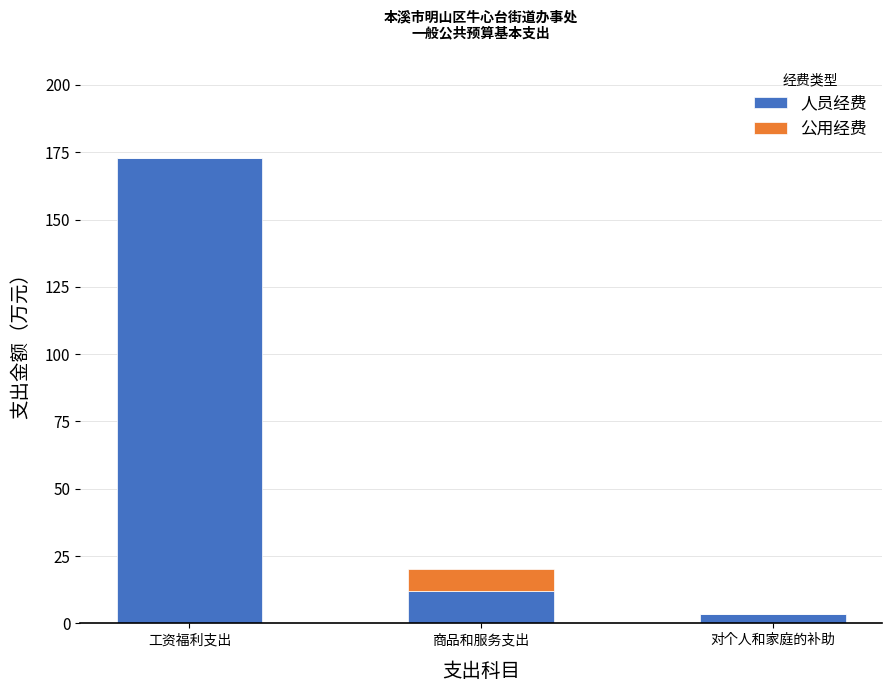

Reading left to right, list the values for the 人员经费 series.

工资福利支出=172.9	商品和服务支出=12.1	对个人和家庭的补助=3.7